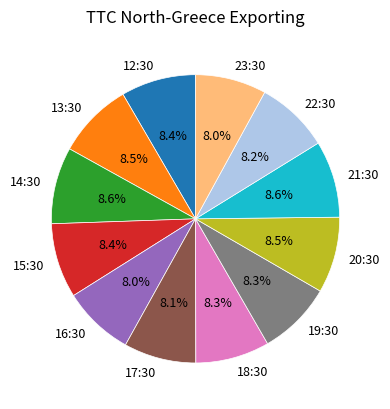

What percentage is the 17:30 slice, to the nearest percent?

8%